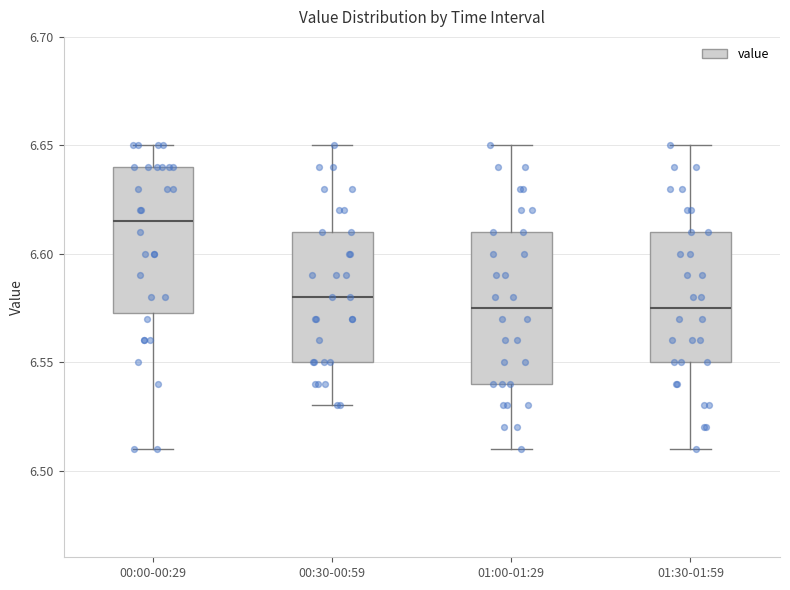

Which box's median line is the highest?

00:00-00:29